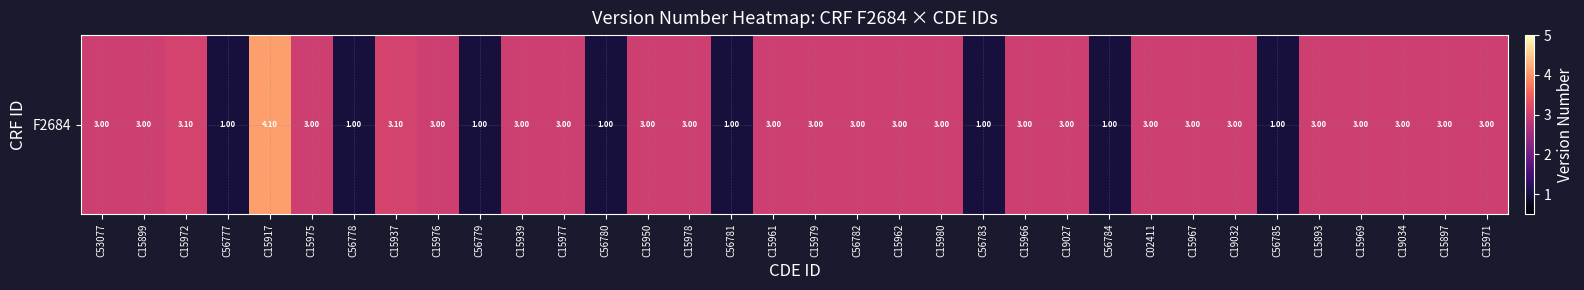

What is the minimum value shown in the chart?

1.0